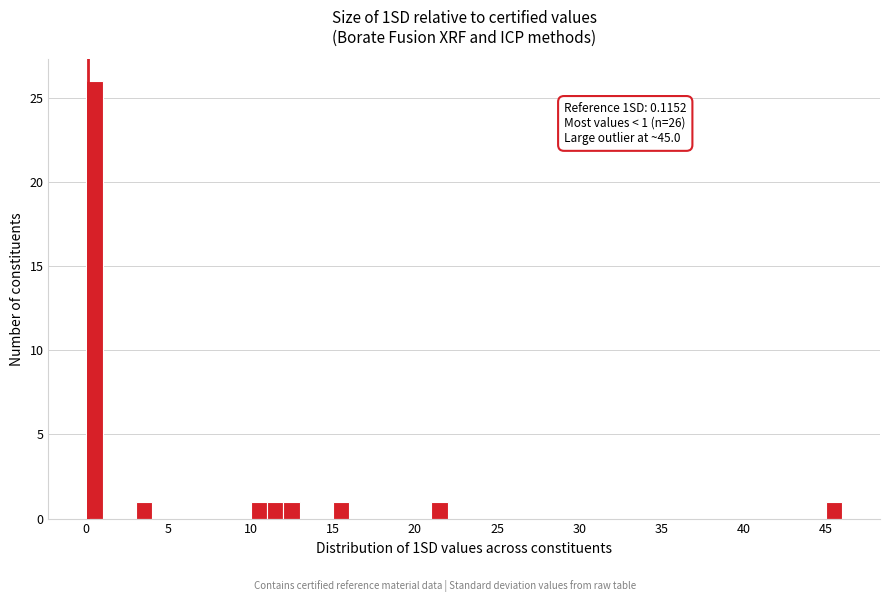

Around what value on the x-axis is the tallest bar? Give the approximate position of its centre, as read against the axis.

0.5